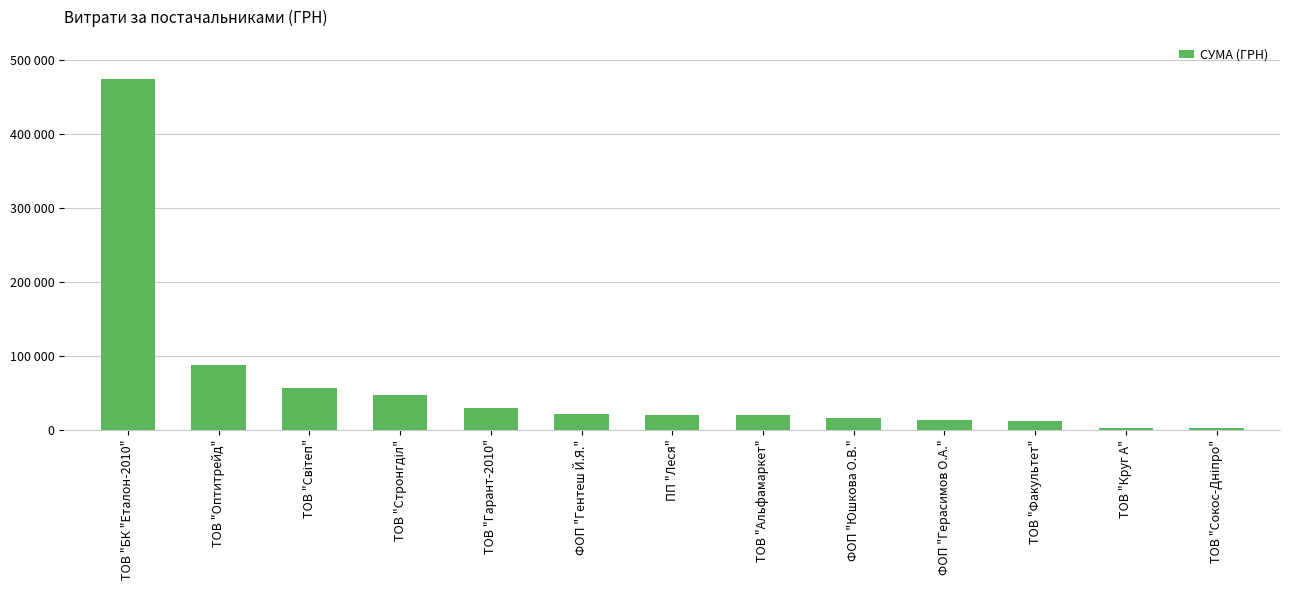

What is the smallest value displayed?

2340.0